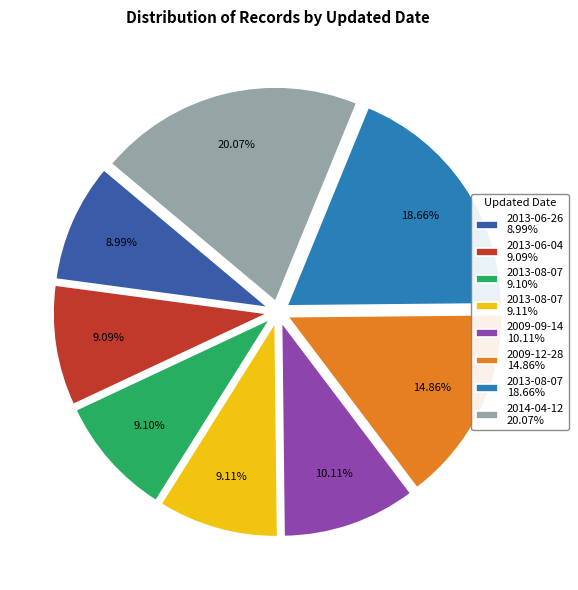

What is the largest slice in the pie chart?

2014-04-12 20.07%